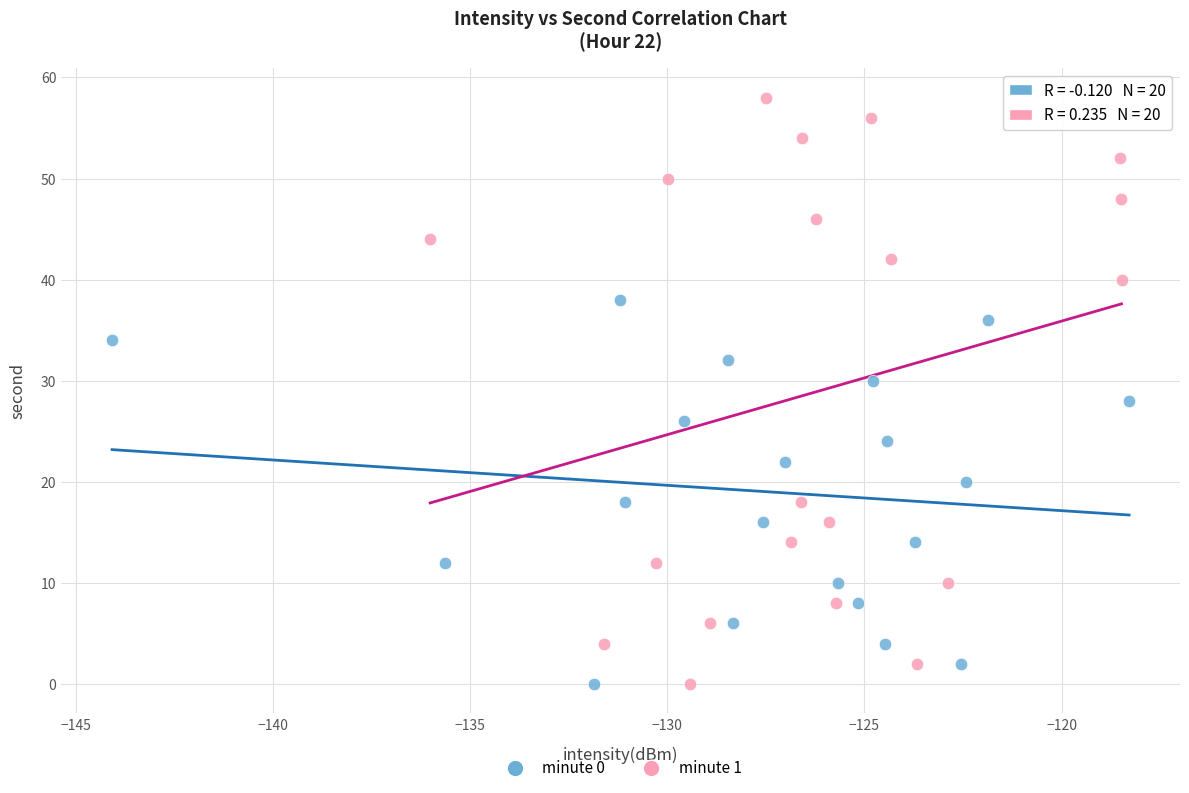

Which series has the widest spread of Y values?

minute 1